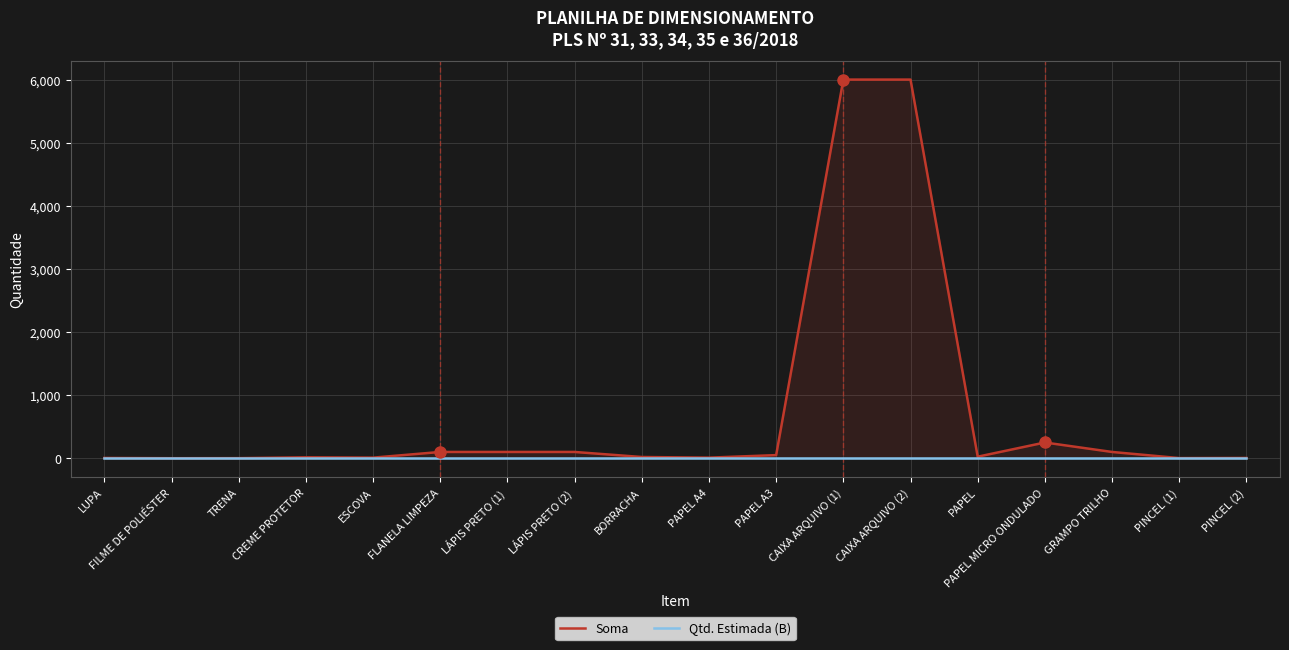

At how many categories does at least one series exceed 3323?

2